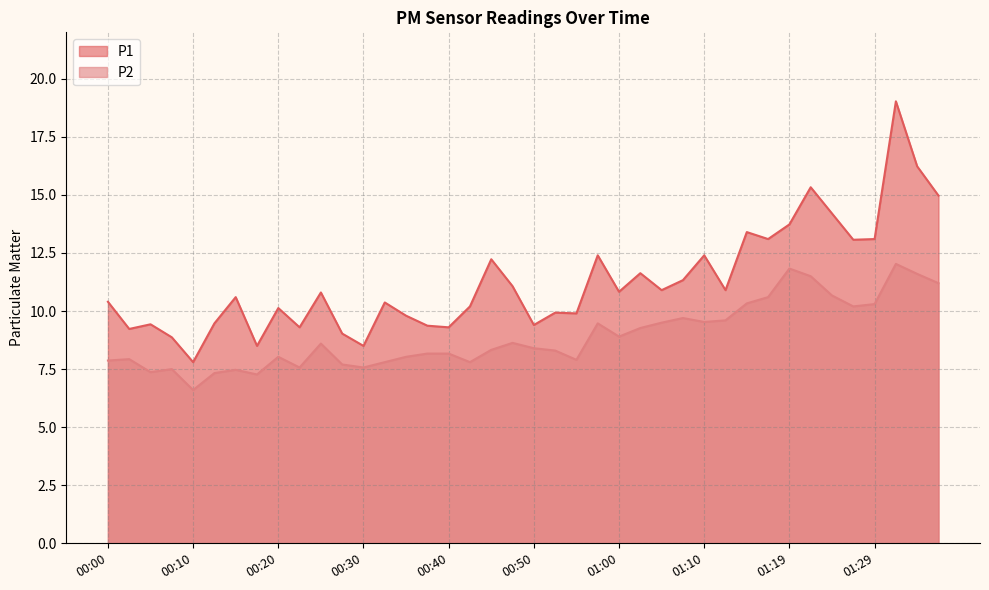

List the labels in order of P1 value, largest first.

01:32, 01:34, 01:22, 01:37, 01:24, 01:19, 01:14, 01:17, 01:29, 01:27, 00:57, 01:10, 00:45, 01:02, 01:07, 00:47, 01:05, 01:12, 01:00, 00:25, 00:15, 00:00, 00:32, 00:42, 00:20, 00:52, 00:55, 00:35, 00:13, 00:05, 00:50, 00:37, 00:23, 00:40, 00:03, 00:28, 00:08, 00:18, 00:30, 00:10